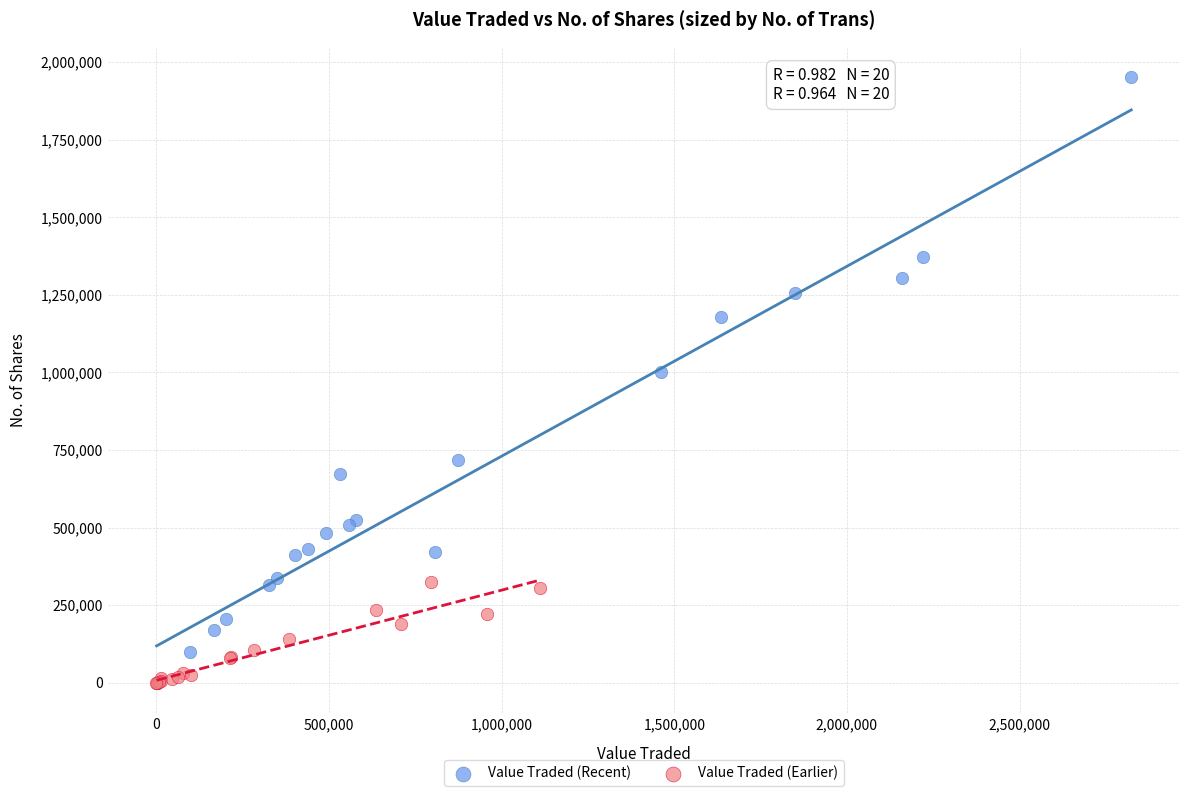

Which series has the largest Y range (max minus min)?

Value Traded (Recent)